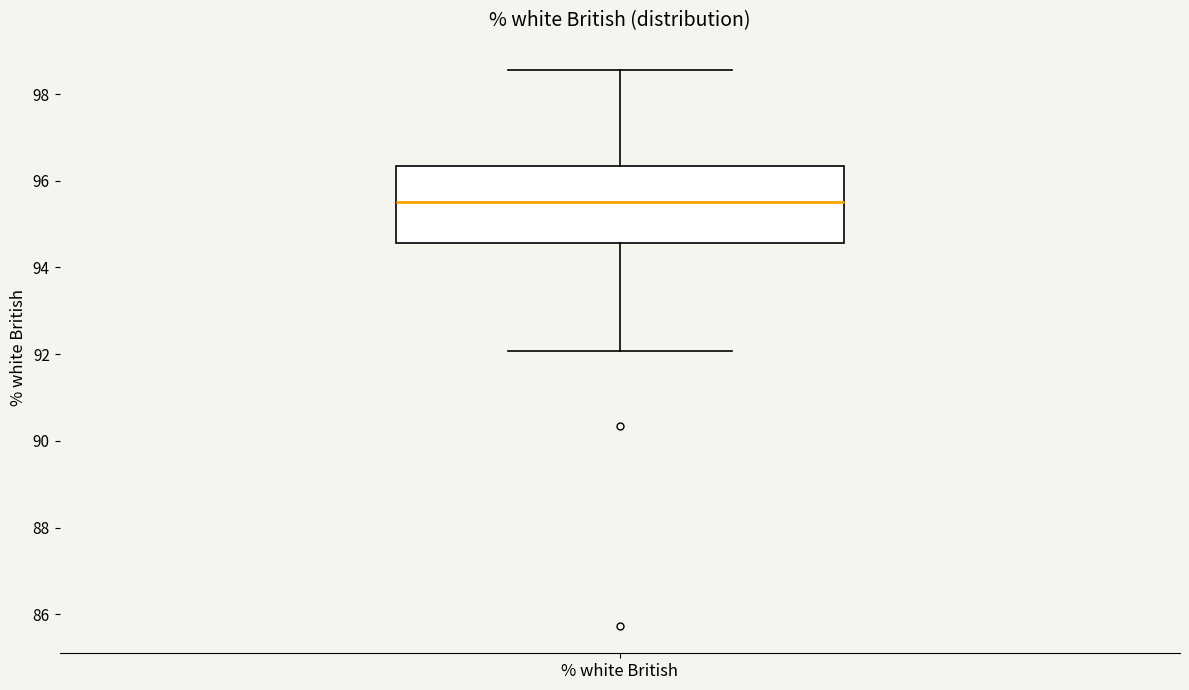

Where is the lower edge of the box for % white British on the y-axis? The values are not printed on the chart, so give them approximately, as read against the axis.

94.6